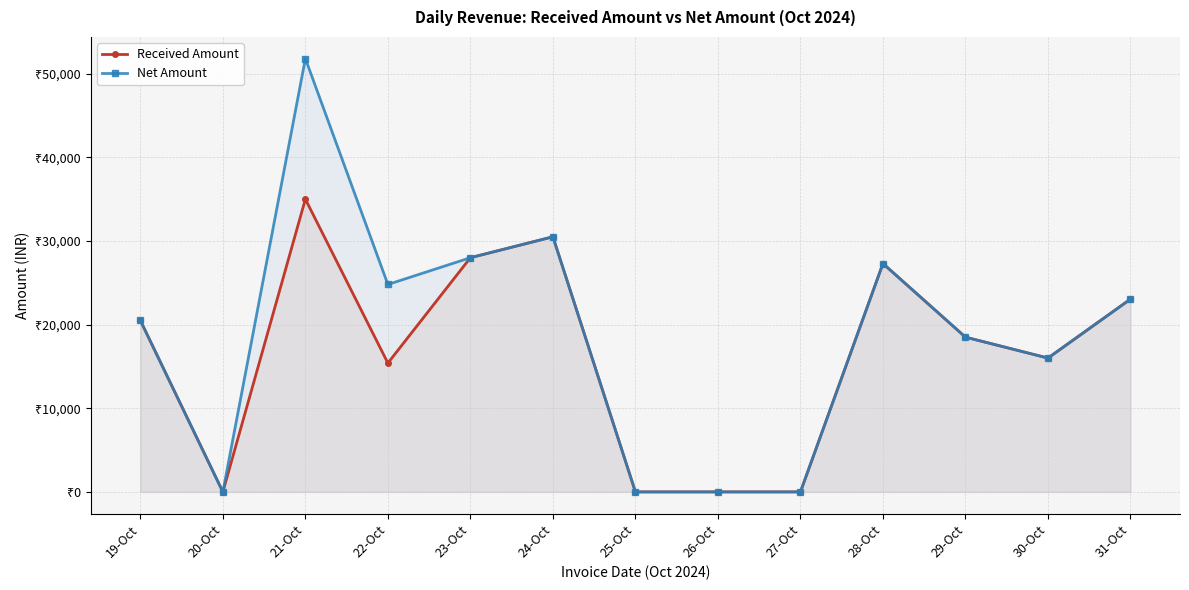

Which series has the largest range (max minus min)?

Net Amount